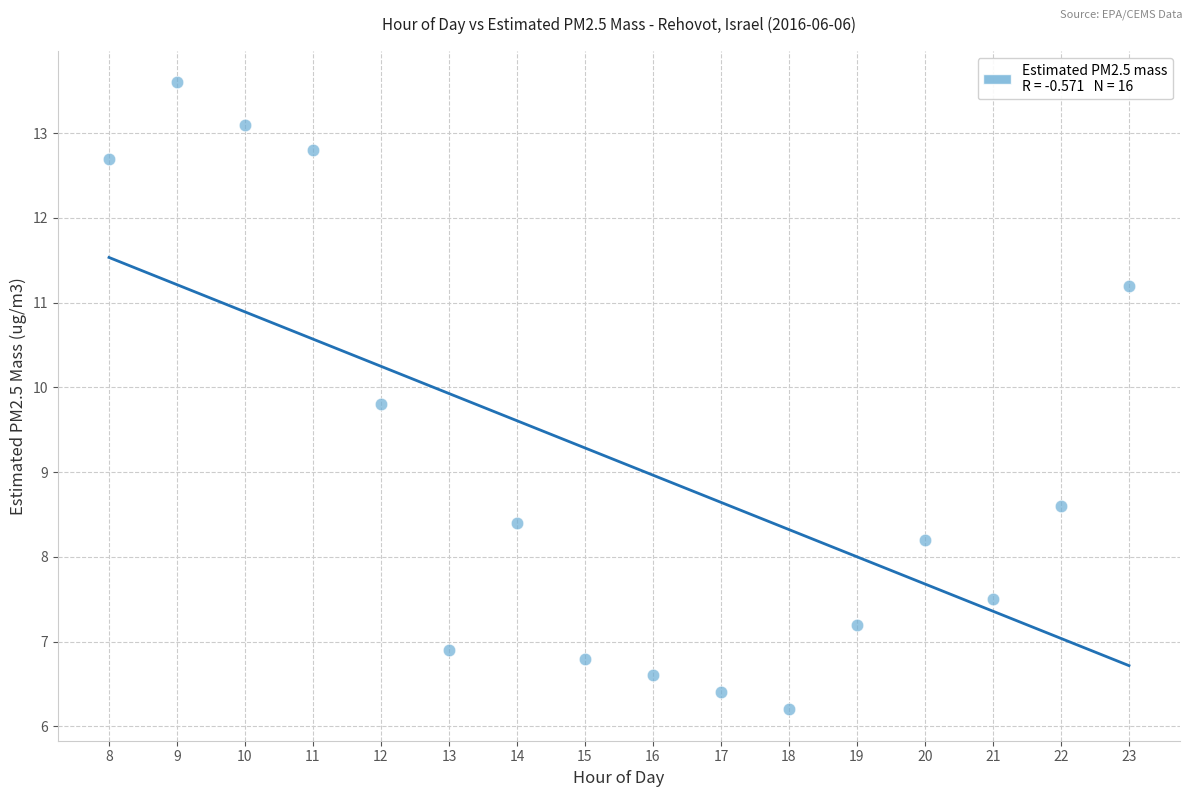

What is the range of Y values (max minus min)?

7.4